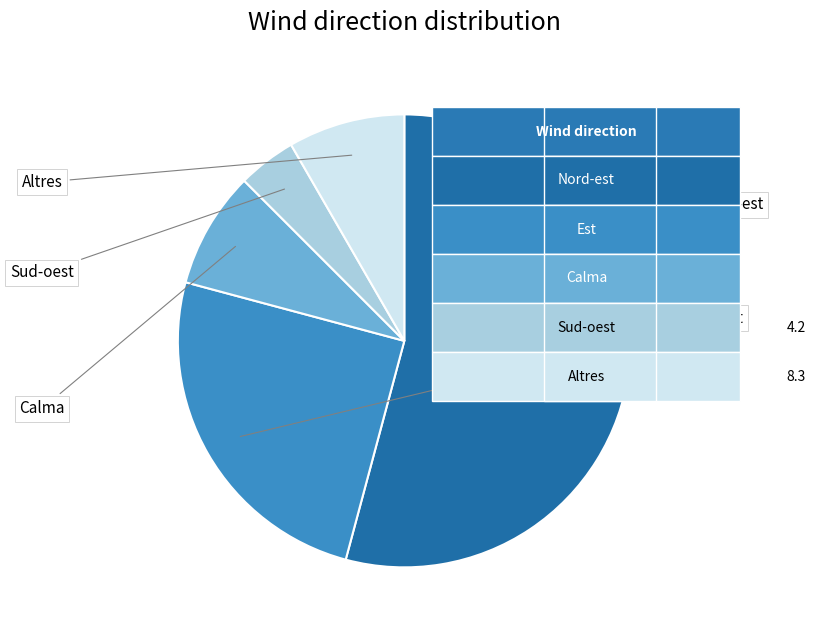

Is there a majority slice in this chart?

Yes